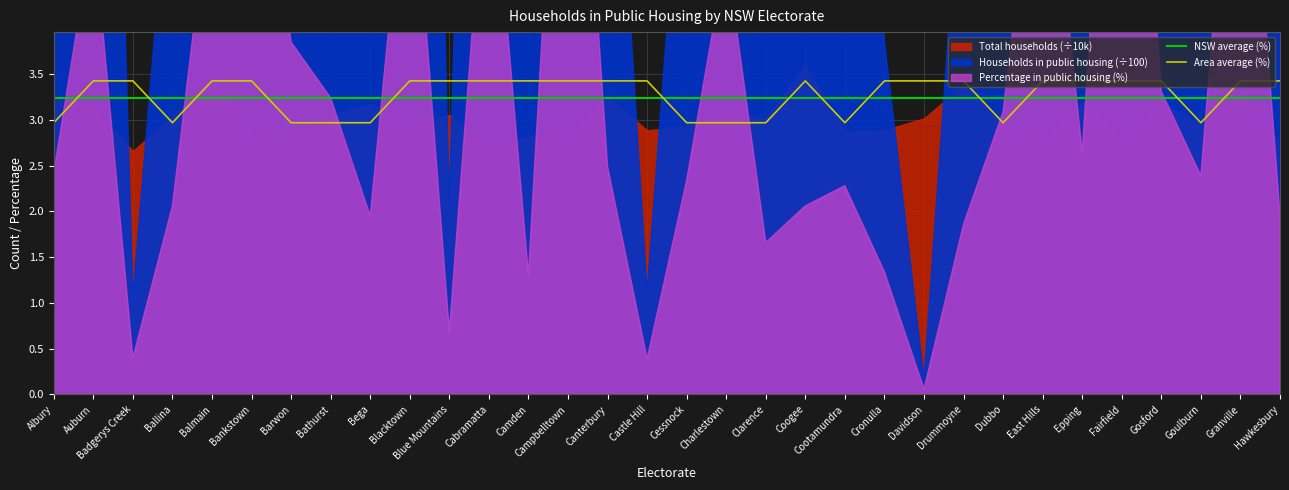

The value of NSW average (%) at Blacktown is 1.1. True or false?

False